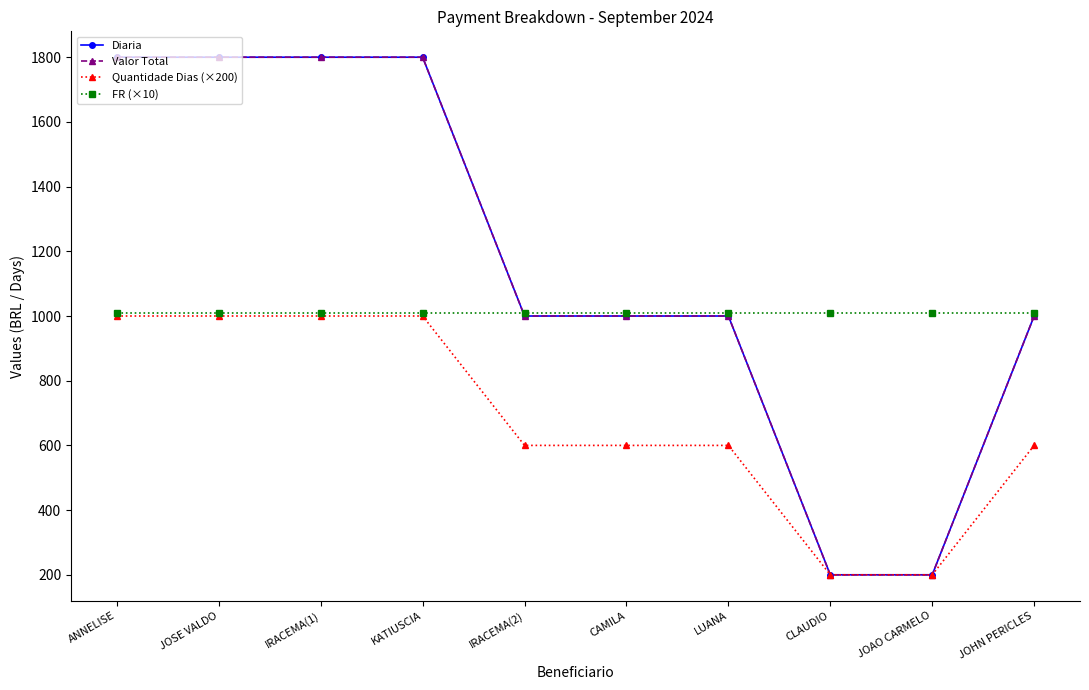

Is this an area chart (filled region under the line)?

No